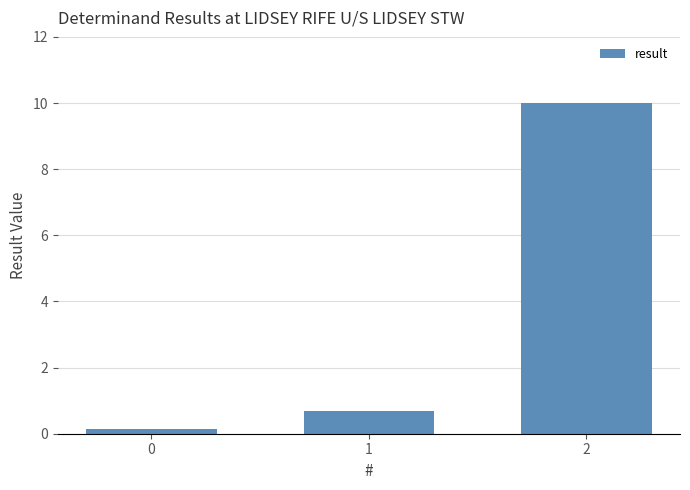

What is the value of the 1st bar from the left?

0.1